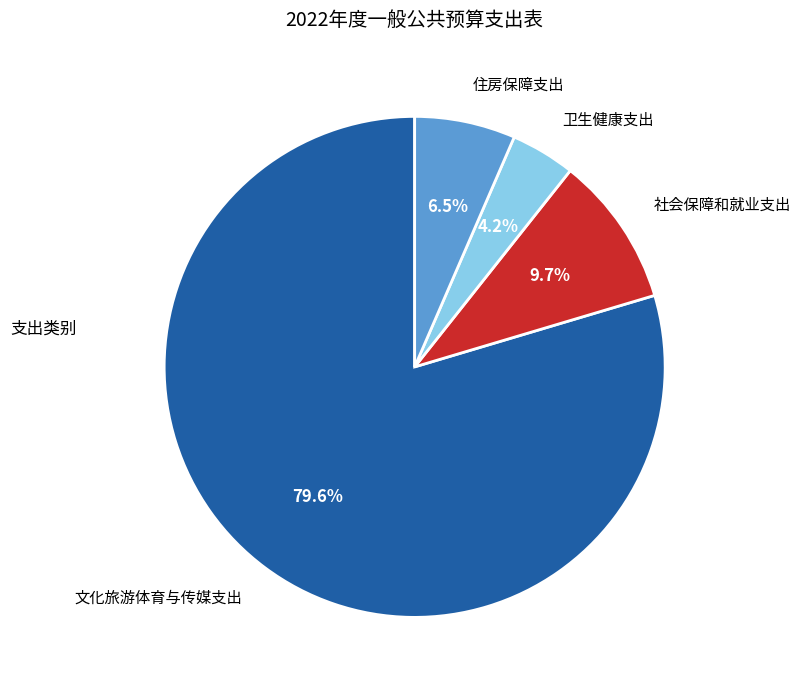

The 社会保障和就业支出 slice represents 10% of the pie. True or false?

True